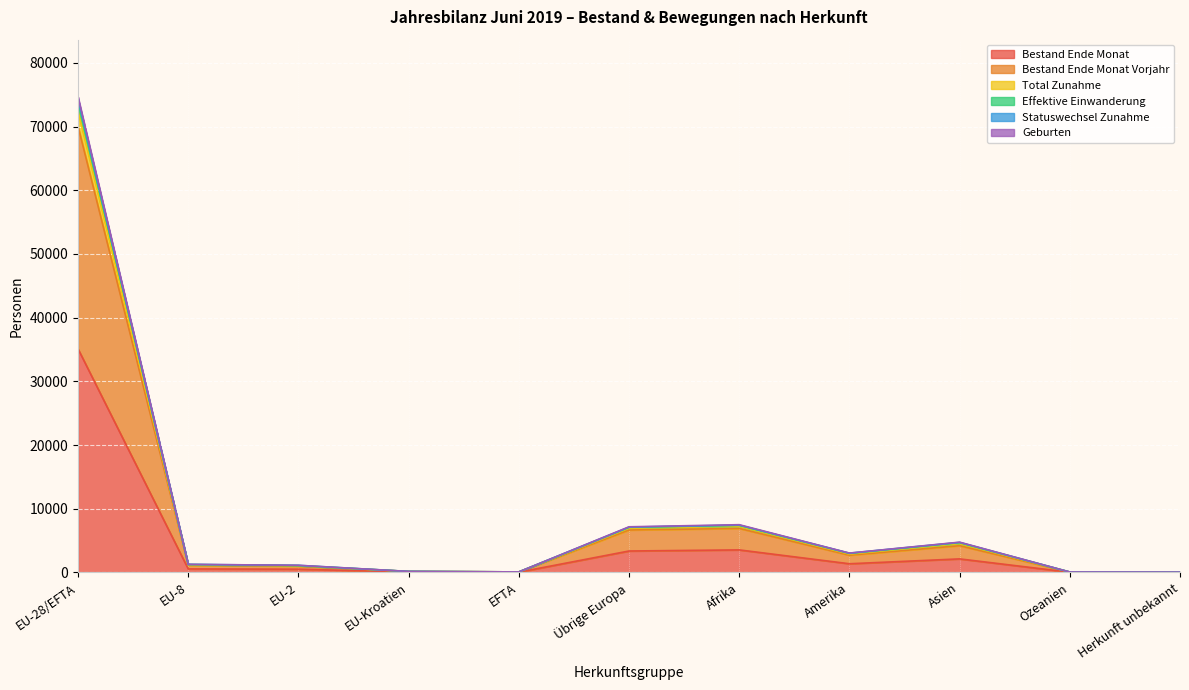

True or false: Statuswechsel Zunahme and Geburten intersect in this chart.

False